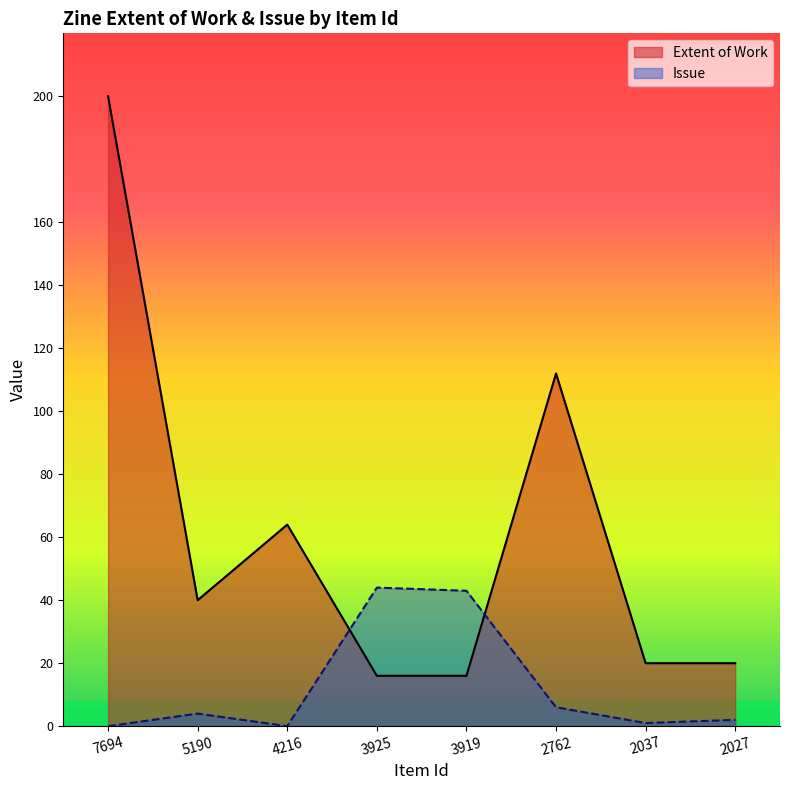

At which label does Item Type Metadata:Issue first exceed 4?

3925